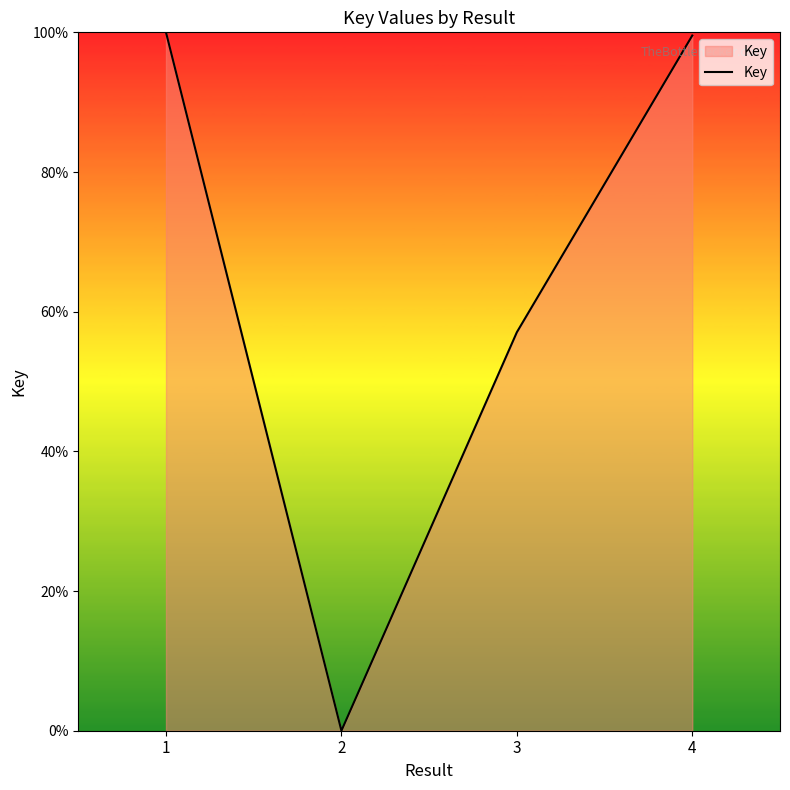

What is the difference between the maximum and minimum values?

100.0